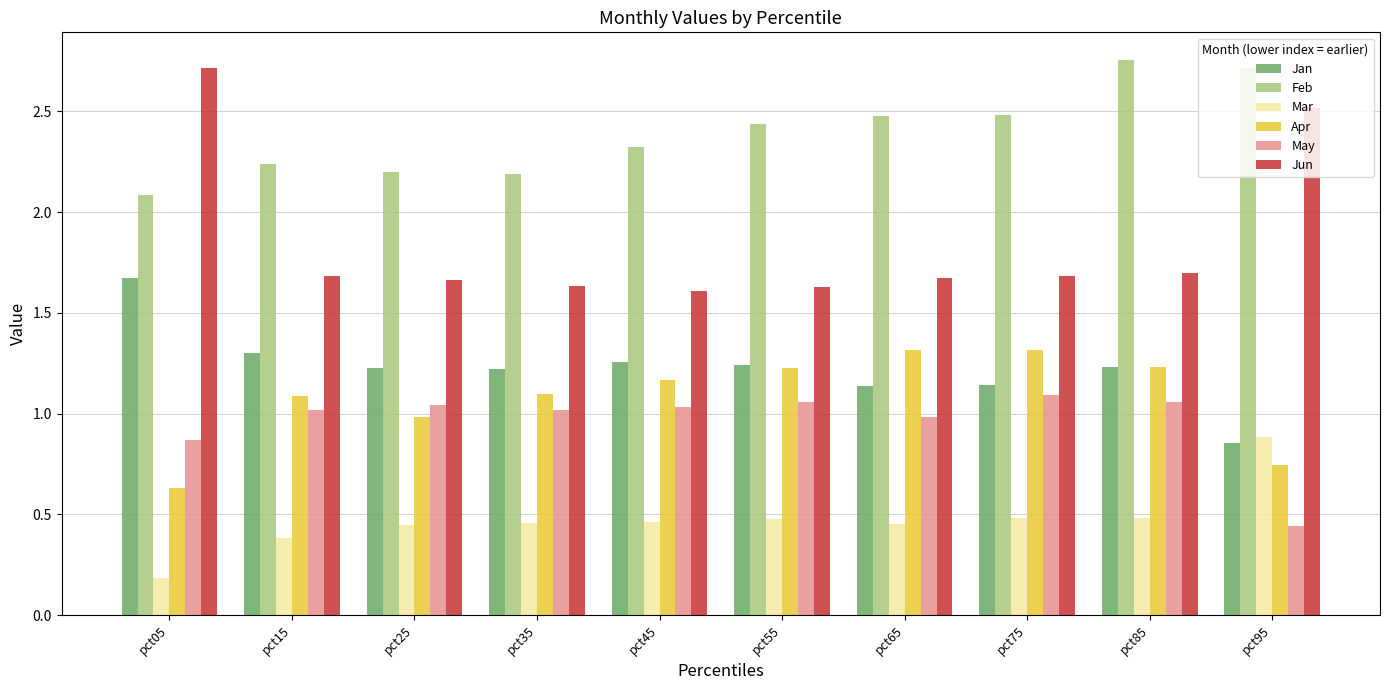

Between pct35 and pct95, which series saw the biggest shift?

Jun